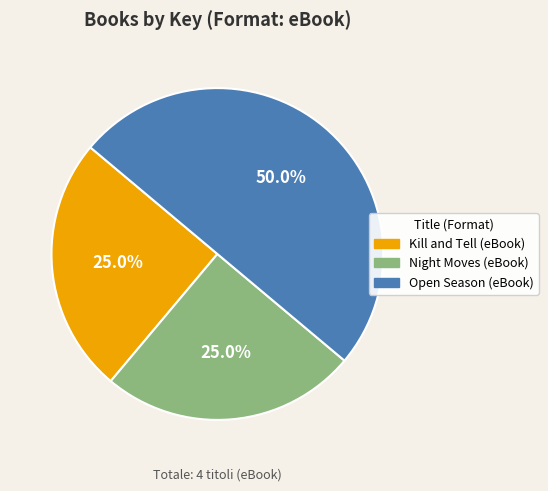

To the nearest percent, what is the combined percentage of Open Season (eBook) and Night Moves (eBook)?

75%